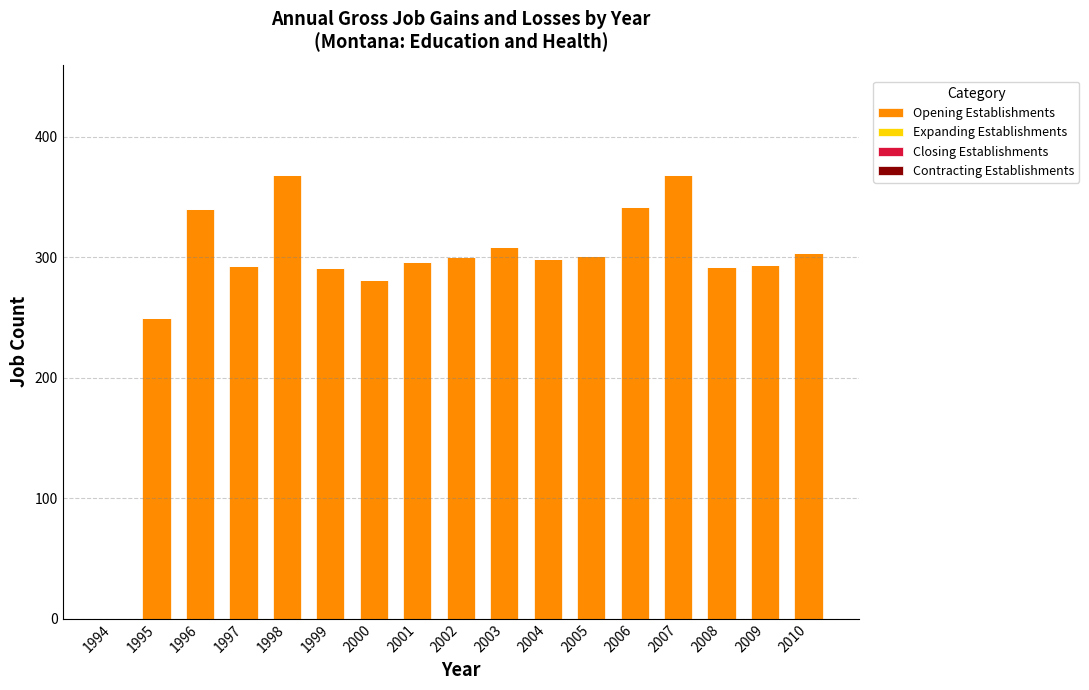

What is the greatest value displayed?

368